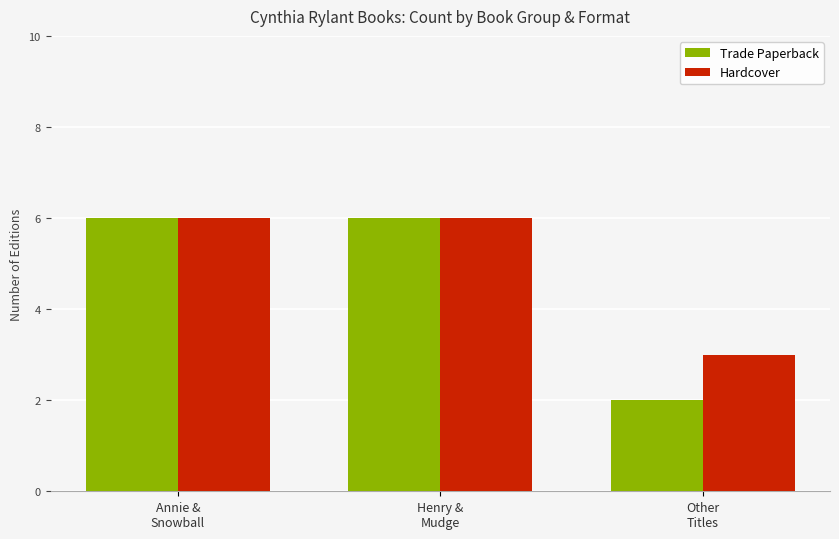

How many Trade Paperback values are between 2 and 6?

3